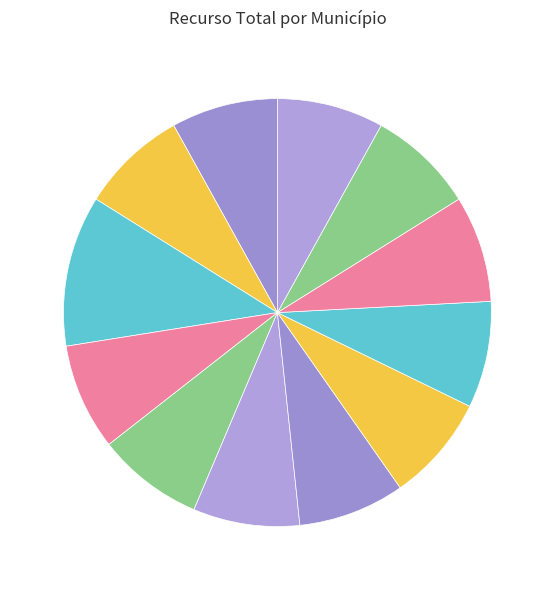

Rank the categories by value from lowest to highest.

Agudo, Arroio Grande, Cambara do Sul, Cerro Largo, Crissiumal, Faxinal do Soturno, Fontoura Xavier, Horizontina, Nao-Me-Toque, Nova Hartz, Planalto, Arvorezinha